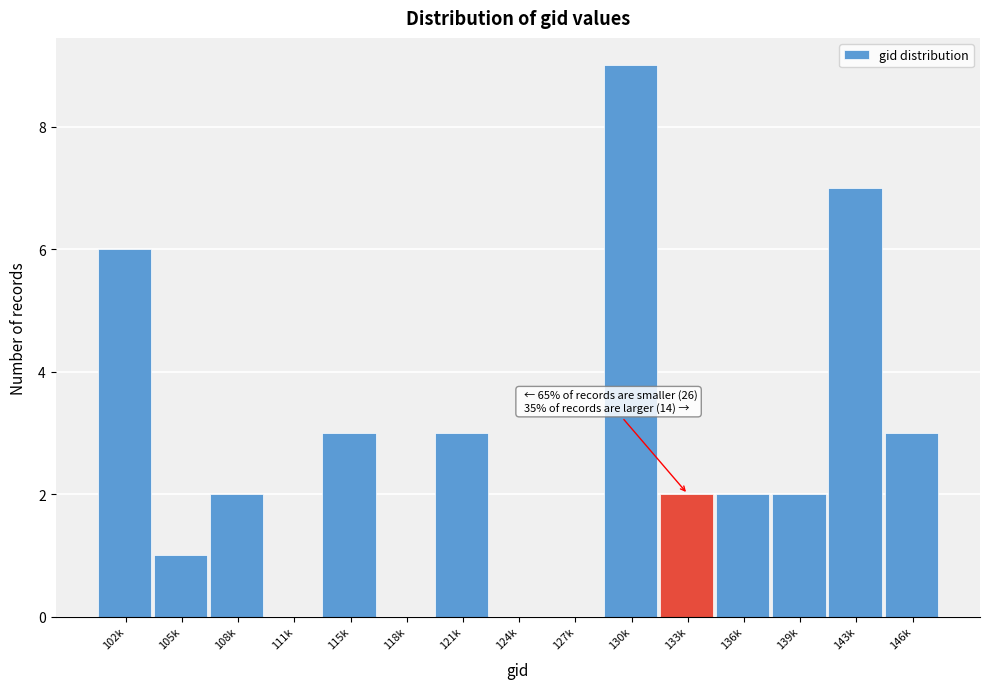

Reading right to left, list all the values displayed in this chart.

146k=3	143k=7	139k=2	136k=2	133k=2	130k=9	127k=0	124k=0	121k=3	118k=0	115k=3	111k=0	108k=2	105k=1	102k=6